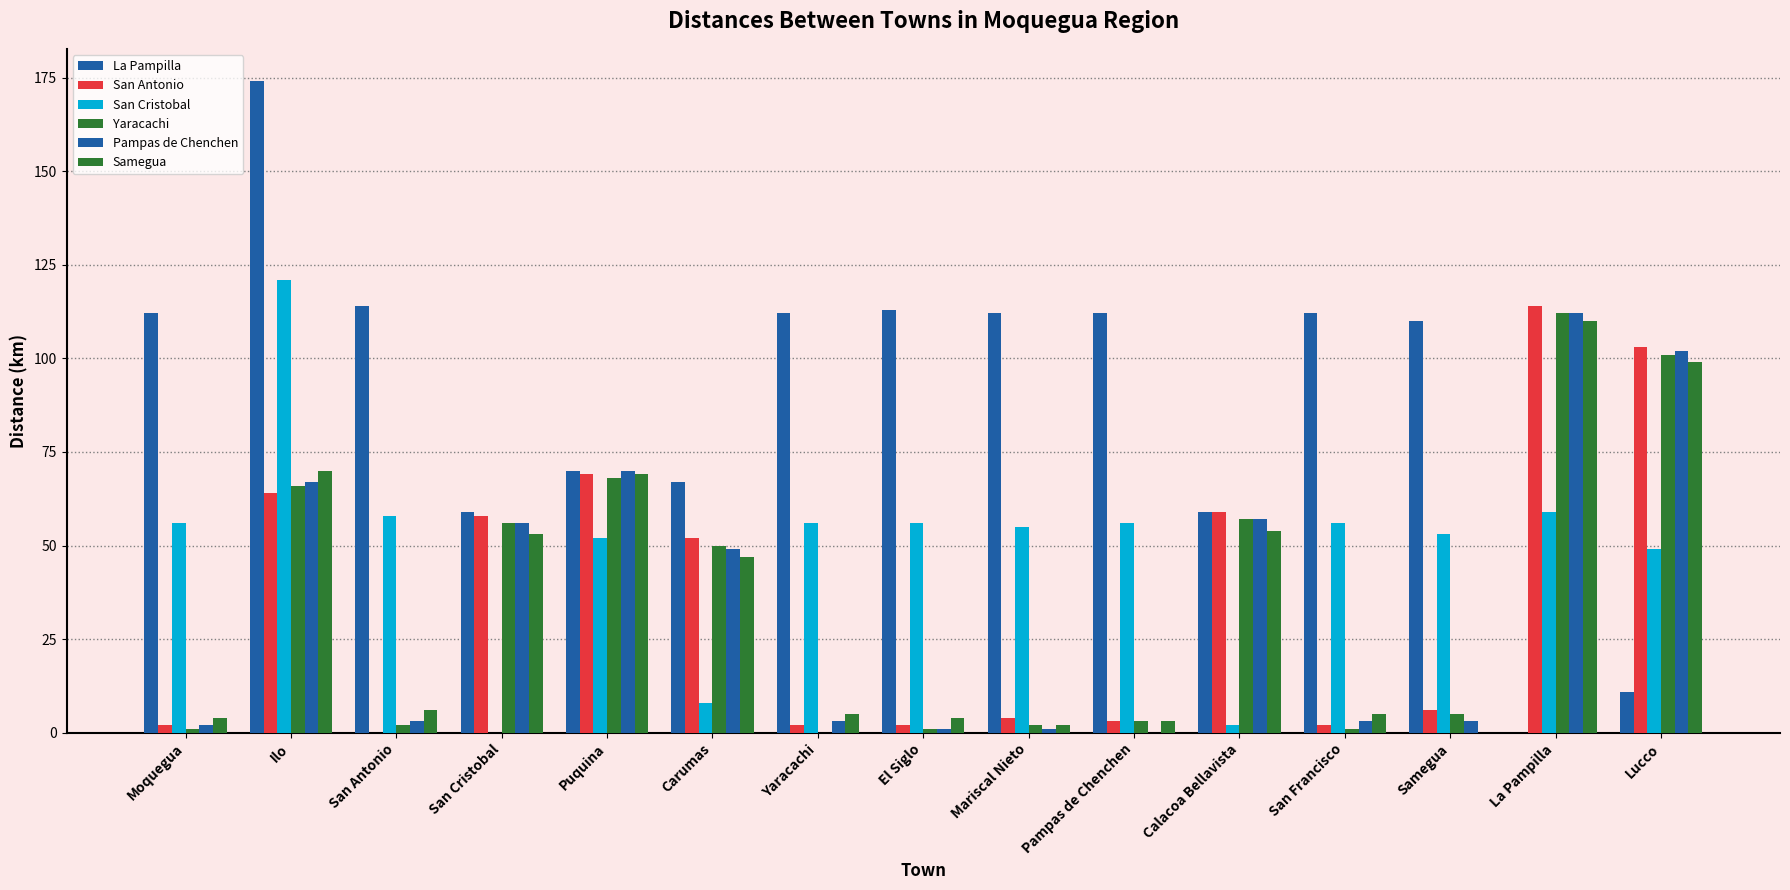

Is it true that San Antonio equals 4 at Mariscal Nieto?

True